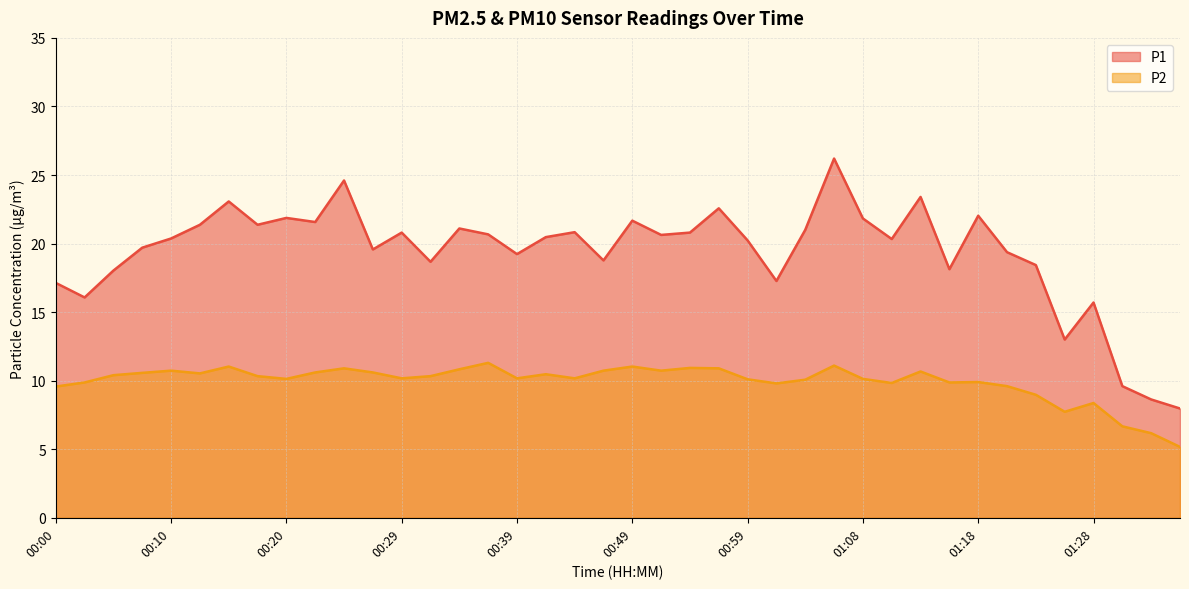

Between 00:51 and 01:08, which series saw the biggest shift?

P1